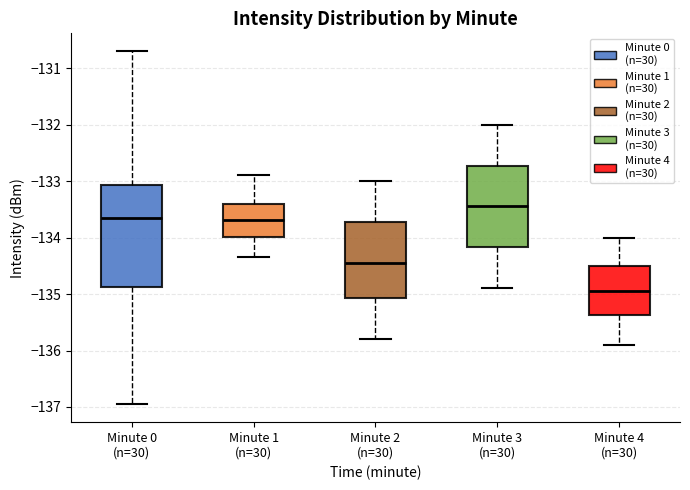

Reading left to right, transcribe this box plot: for each box, give where its median line is, the range the box spans, and where its two whiskers end, as read against the y-axis. The values are not printed on the chart, so give them approximately, as read against the axis.

Minute 0 (n=30): median -133.7, box -134.9 to -133.1, whiskers -137.0 to -130.7
Minute 1 (n=30): median -133.7, box -134.0 to -133.4, whiskers -134.3 to -132.9
Minute 2 (n=30): median -134.4, box -135.1 to -133.7, whiskers -135.8 to -133.0
Minute 3 (n=30): median -133.4, box -134.2 to -132.7, whiskers -134.9 to -132.0
Minute 4 (n=30): median -134.9, box -135.4 to -134.5, whiskers -135.9 to -134.0